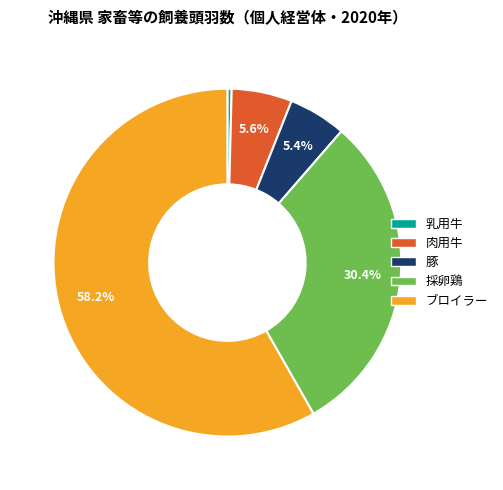

To the nearest percent, what percentage of the pie is 採卵鶏?

30%